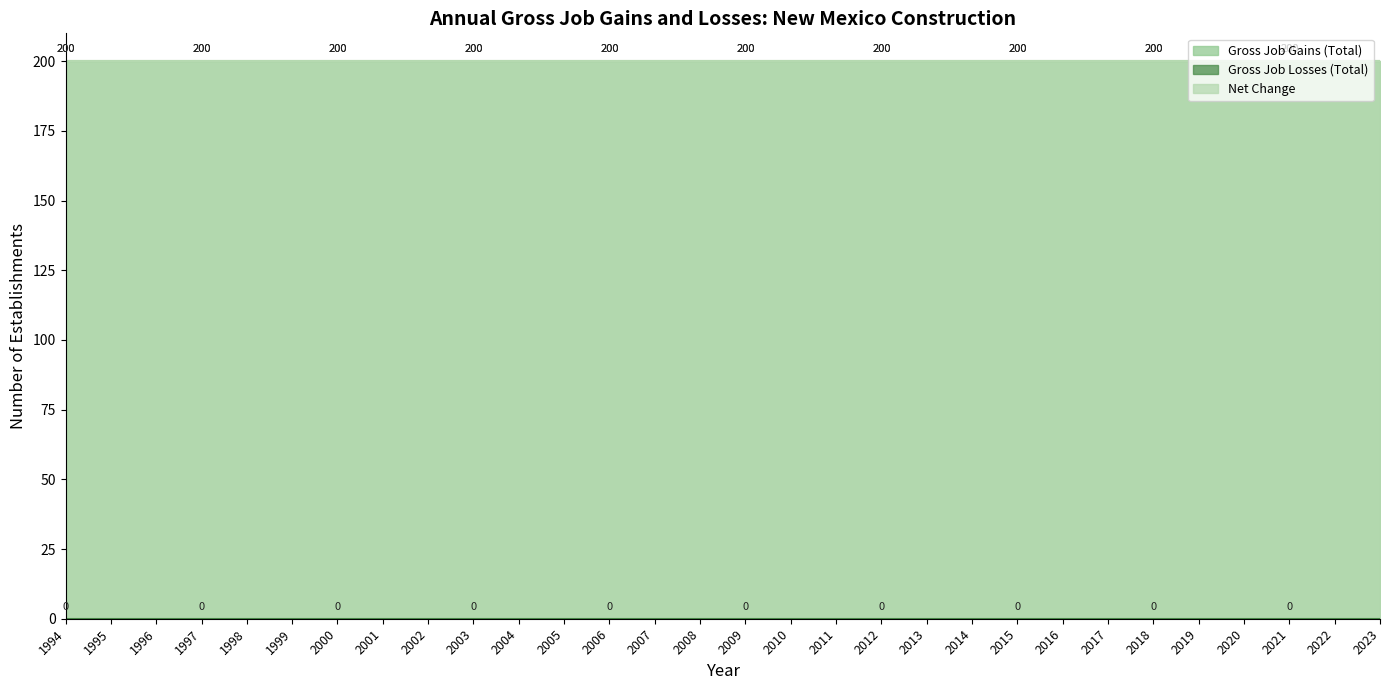

Reading left to right, extract all data points from this chart.

Gross Job Gains (Total): 200	200	200	200	200	200	200	200	200	200	200	200	200	200	200	200	200	200	200	200	200	200	200	200	200	200	200	200	200	200
Gross Job Losses (Total): 0	0	0	0	0	0	0	0	0	0	0	0	0	0	0	0	0	0	0	0	0	0	0	0	0	0	0	0	0	0
Net Change: 200	200	200	200	200	200	200	200	200	200	200	200	200	200	200	200	200	200	200	200	200	200	200	200	200	200	200	200	200	200